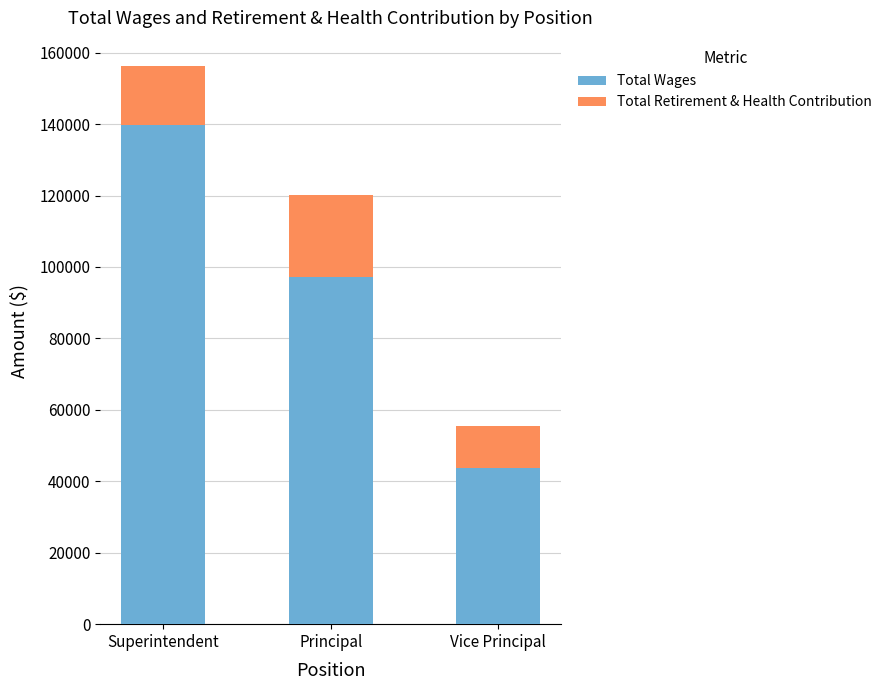

List the labels in order of Total Wages value, largest first.

Superintendent, Principal, Vice Principal